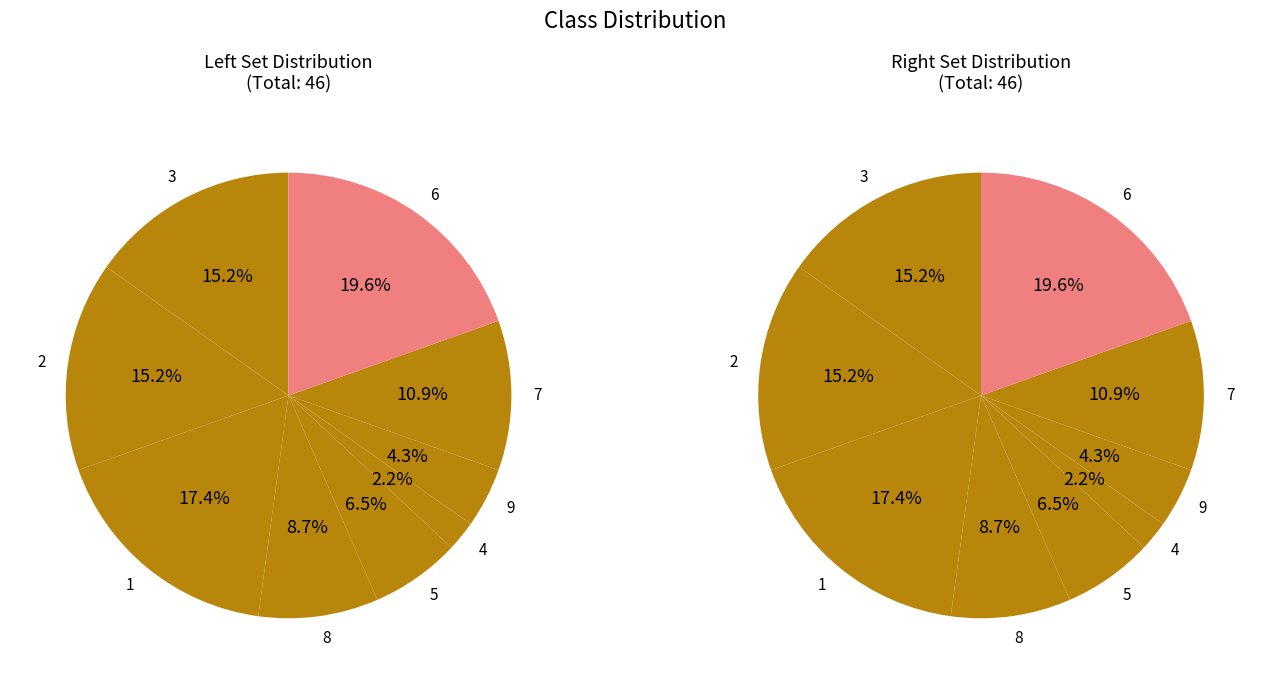

How many segments does this pie chart have?

9